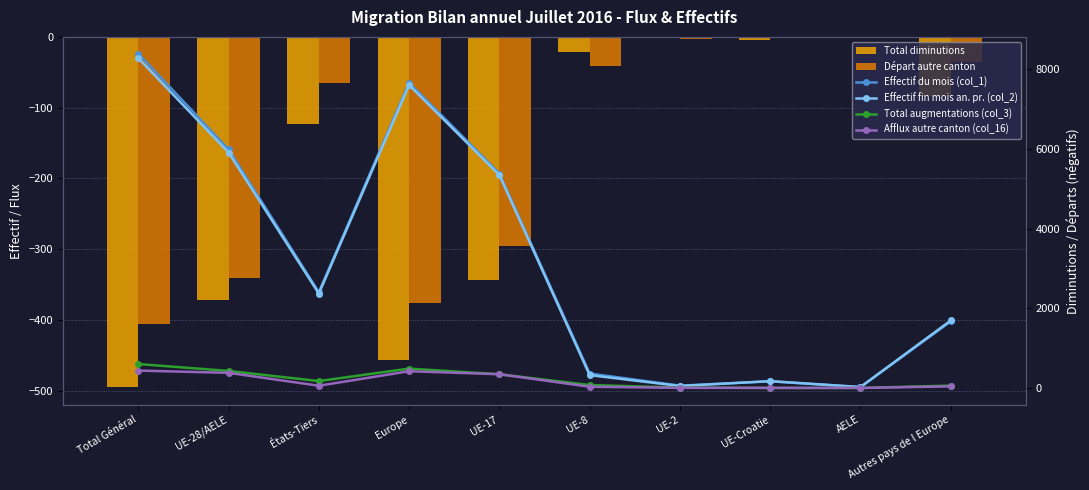

Is the value of Effectif fin mois an. pr. (col_2) at Total Général greater than the value of Afflux autre canton (col_16) at Europe?

Yes